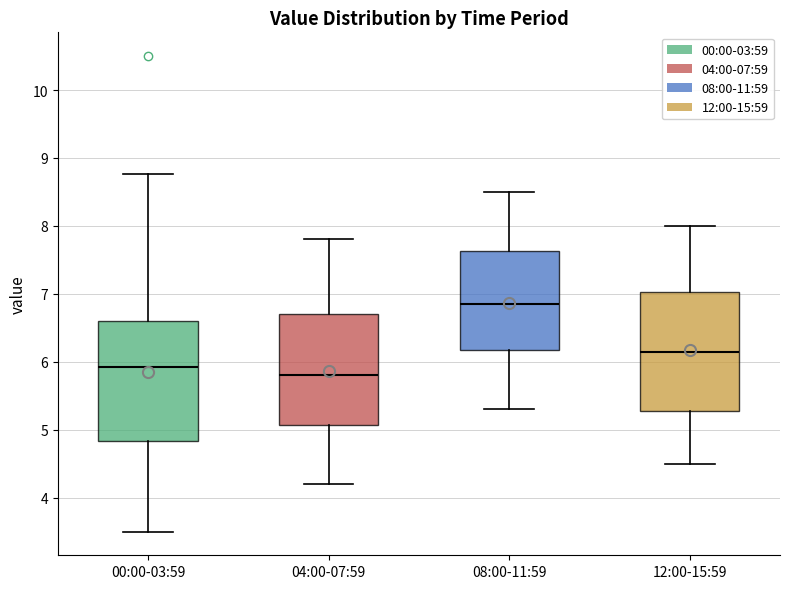

Reading left to right, read every box against the y-axis: the position of its median line, the range the box covers, and the ends of its whiskers. The values are not printed on the chart, so give them approximately, as read against the axis.

00:00-03:59: median 5.9, box 4.8 to 6.6, whiskers 3.5 to 8.8
04:00-07:59: median 5.8, box 5.1 to 6.7, whiskers 4.2 to 7.8
08:00-11:59: median 6.9, box 6.2 to 7.6, whiskers 5.3 to 8.5
12:00-15:59: median 6.2, box 5.3 to 7.0, whiskers 4.5 to 8.0